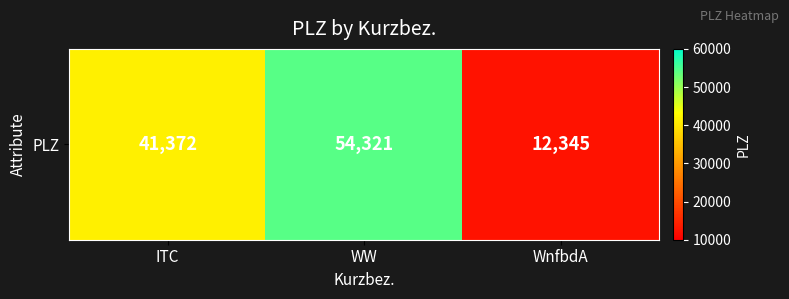

Reading left to right, transcribe all the data shown in this chart.

41372	54321	12345